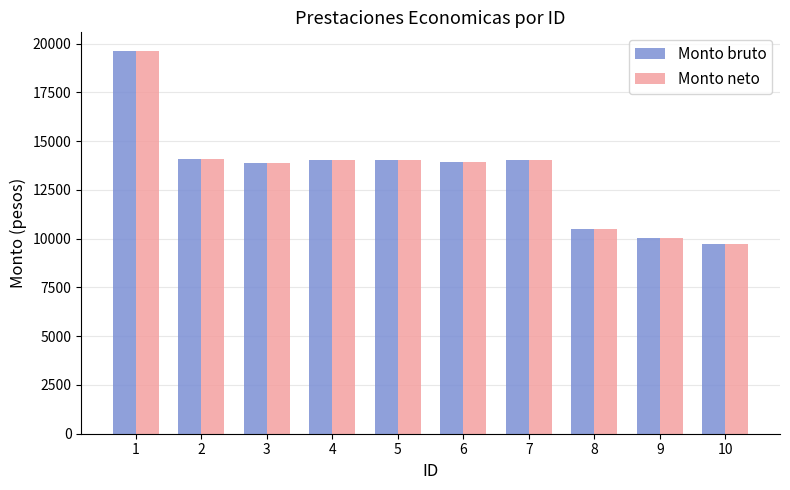

What is the minimum value for Monto bruto?

9726.6